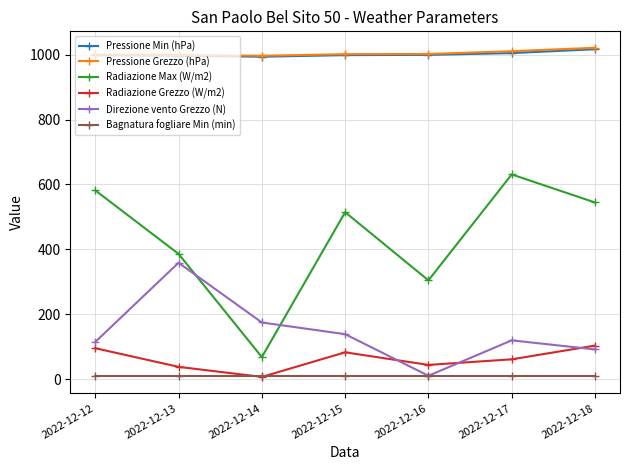

What is the value of the Pressione Grezzo (hPa) point at the 3rd from the left?

996.3